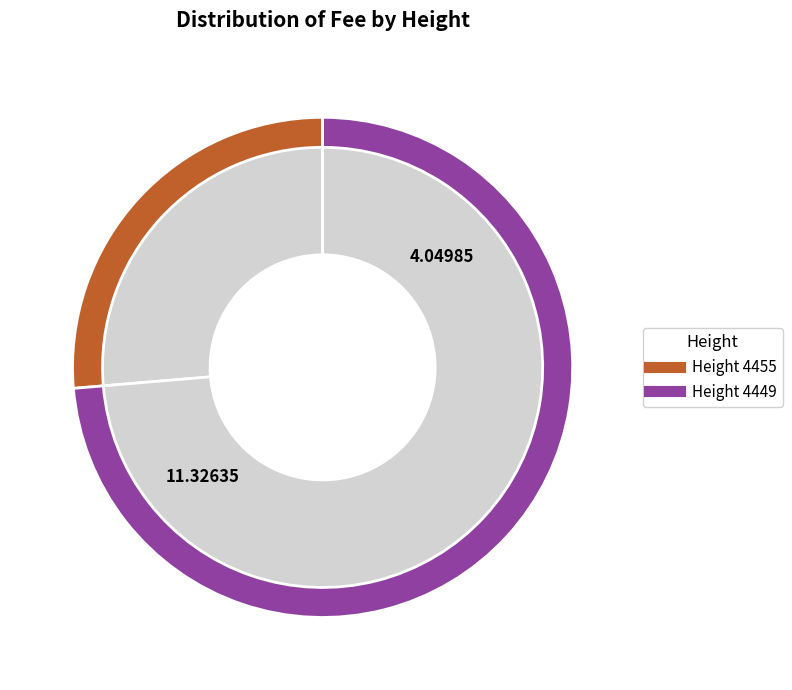

What is the smallest slice in the pie chart?

4455